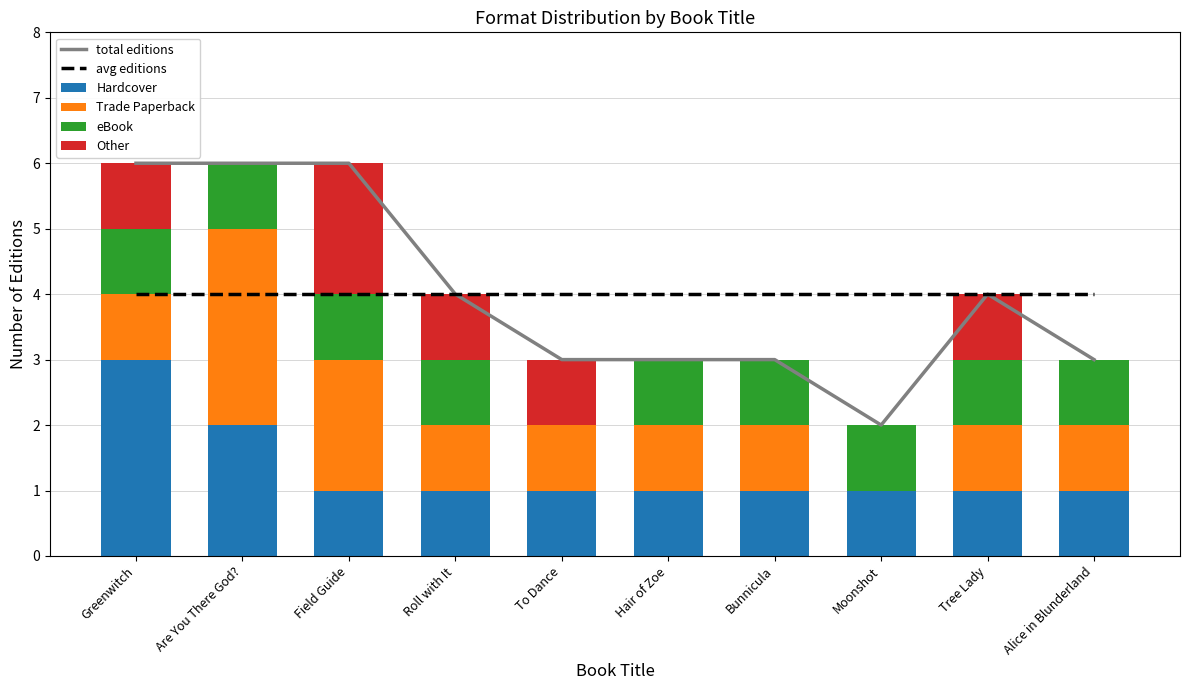

What are all the series names shown in the legend?

total editions, avg editions, Hardcover, Trade Paperback, eBook, Other